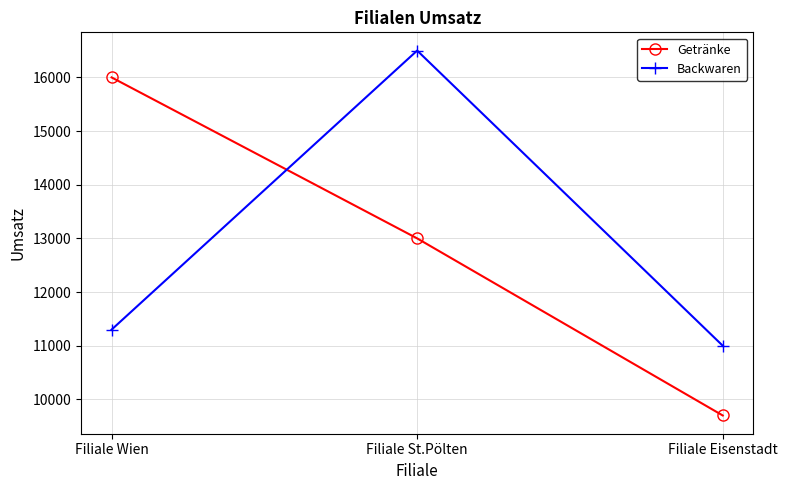

At which label does Getränke reach its peak?

Filiale Wien